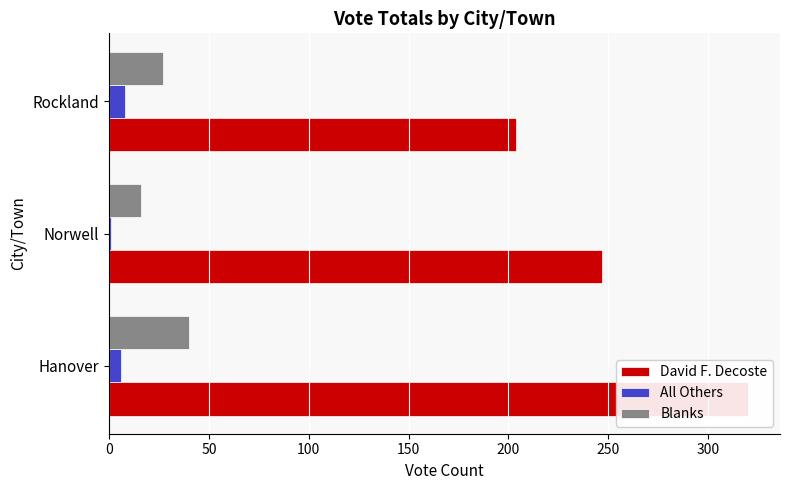

Which series has the largest total across all categories?

David F. Decoste